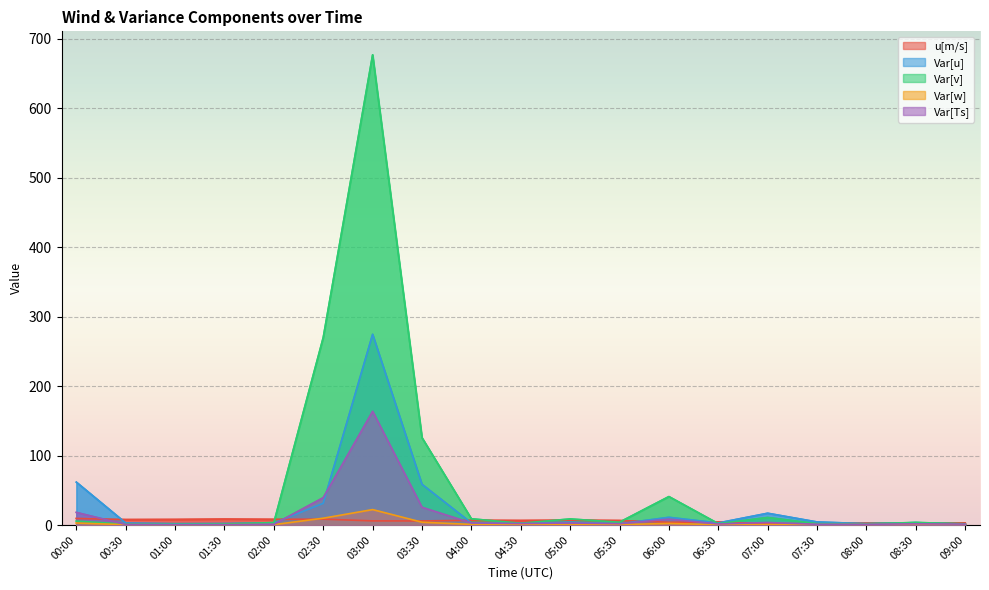

Rank the categories by Var[u] value from lowest to highest.

09:00, 05:30, 08:00, 01:00, 01:30, 04:30, 02:00, 00:30, 04:00, 06:30, 08:30, 05:00, 07:30, 06:00, 07:00, 02:30, 03:30, 00:00, 03:00